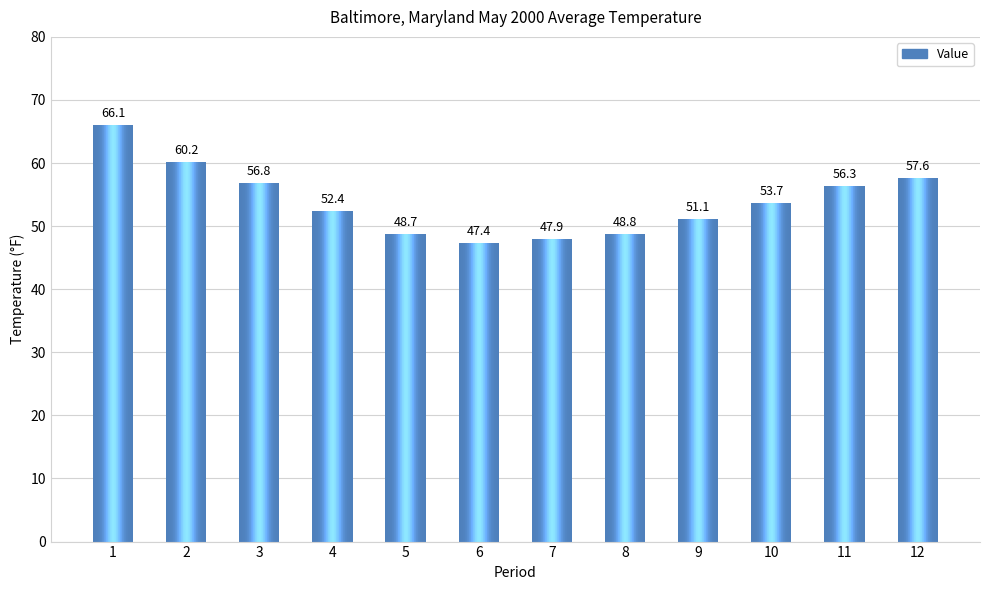

True or false: the data shows 57.6 at 12.

True